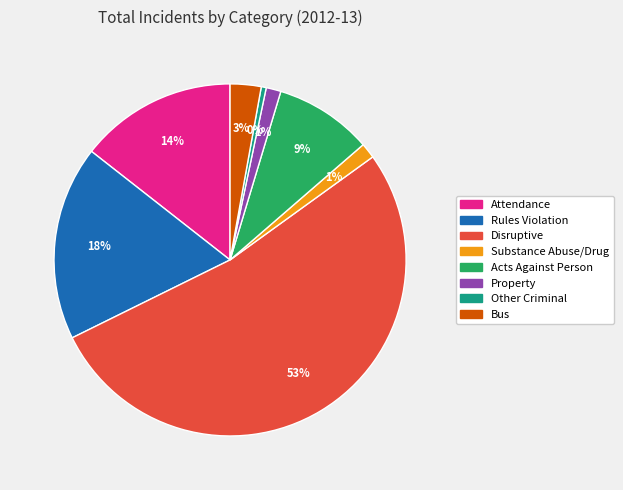

What percentage is the Substance Abuse/Drug slice, to the nearest percent?

1%